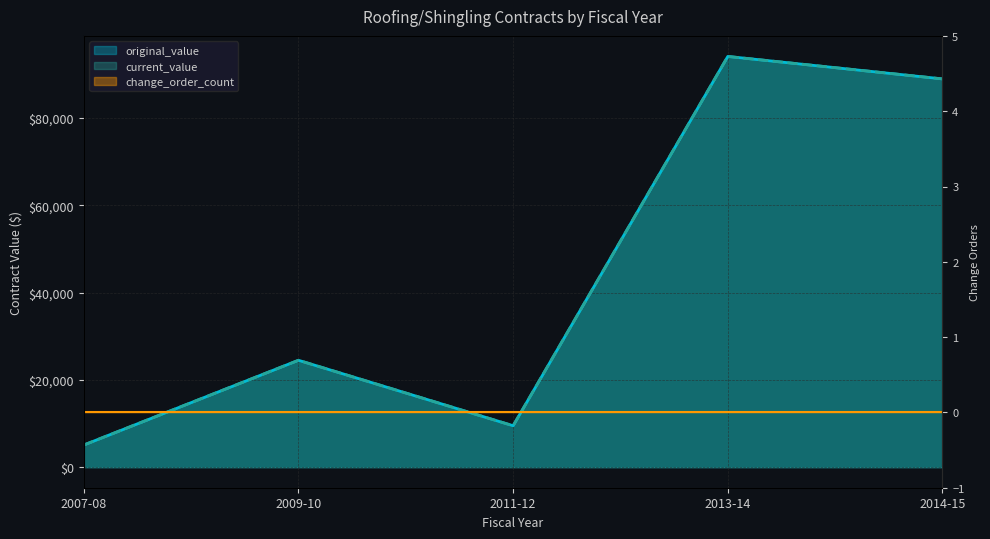

What position from the right is 2011-12?

3